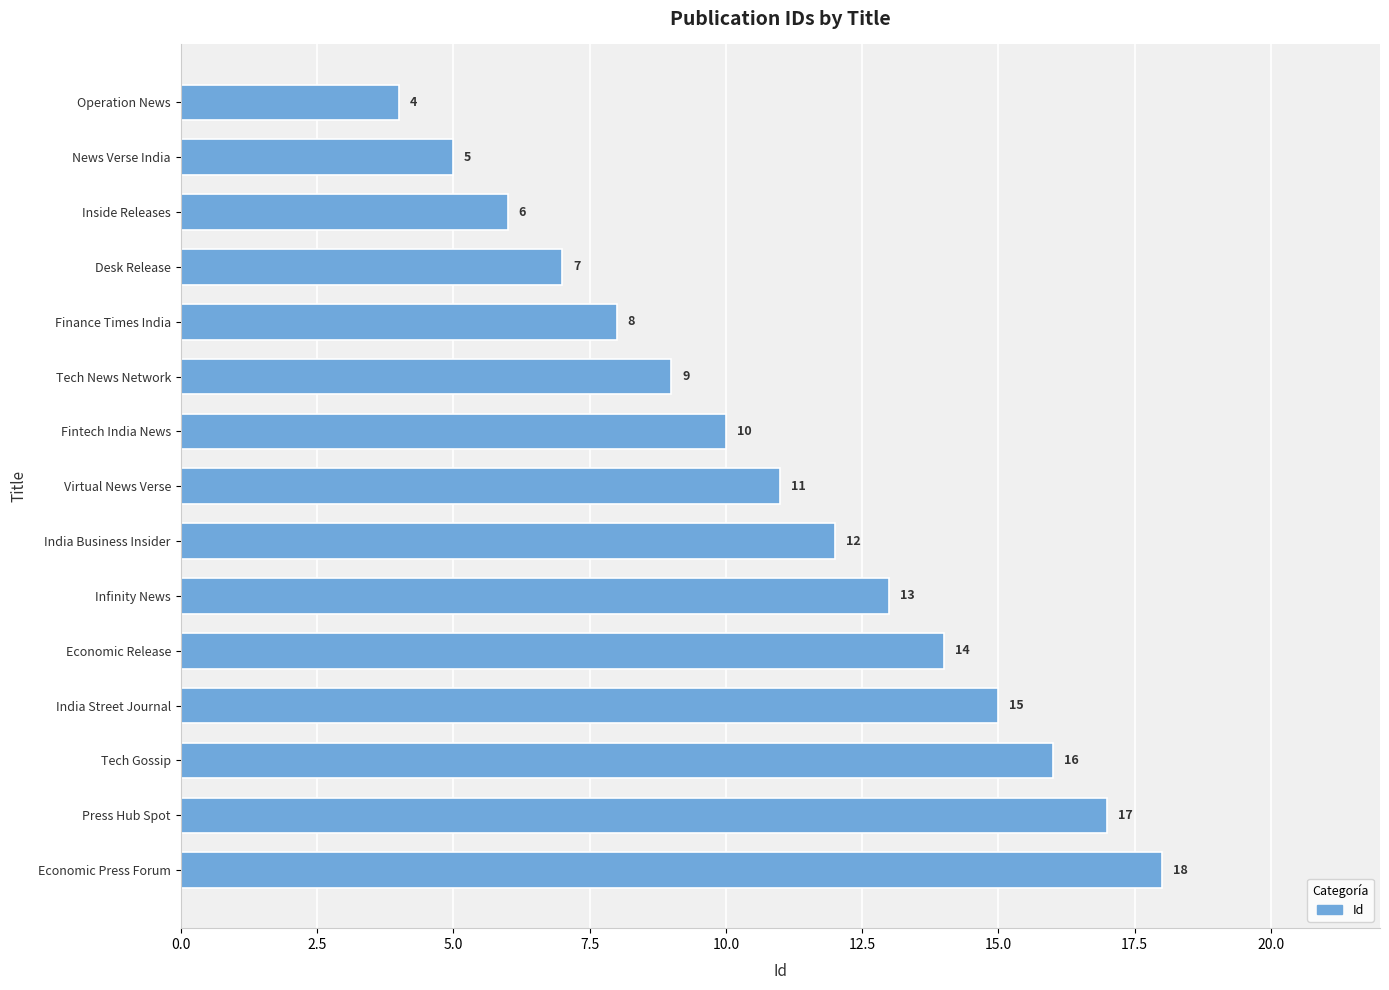

How many bars are there in total?

15